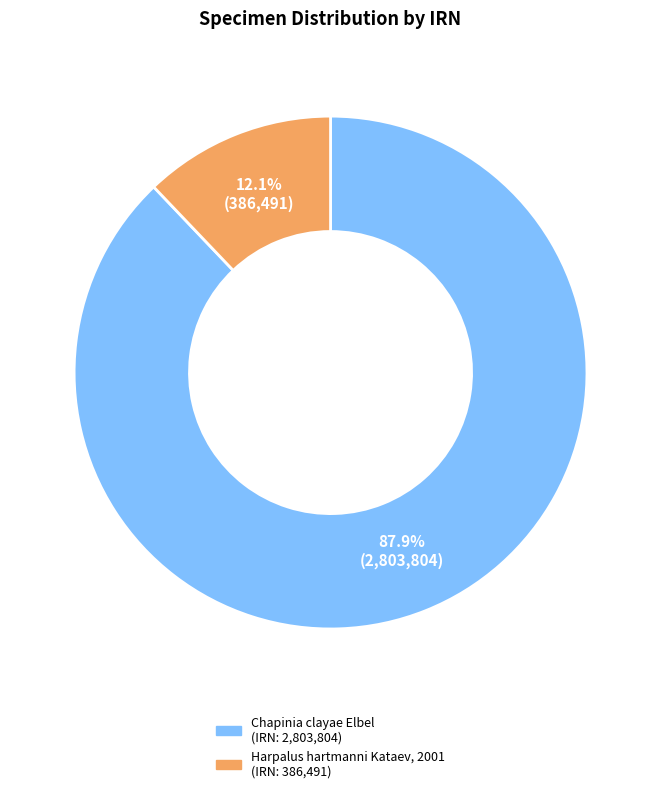

Is there a majority slice in this chart?

Yes